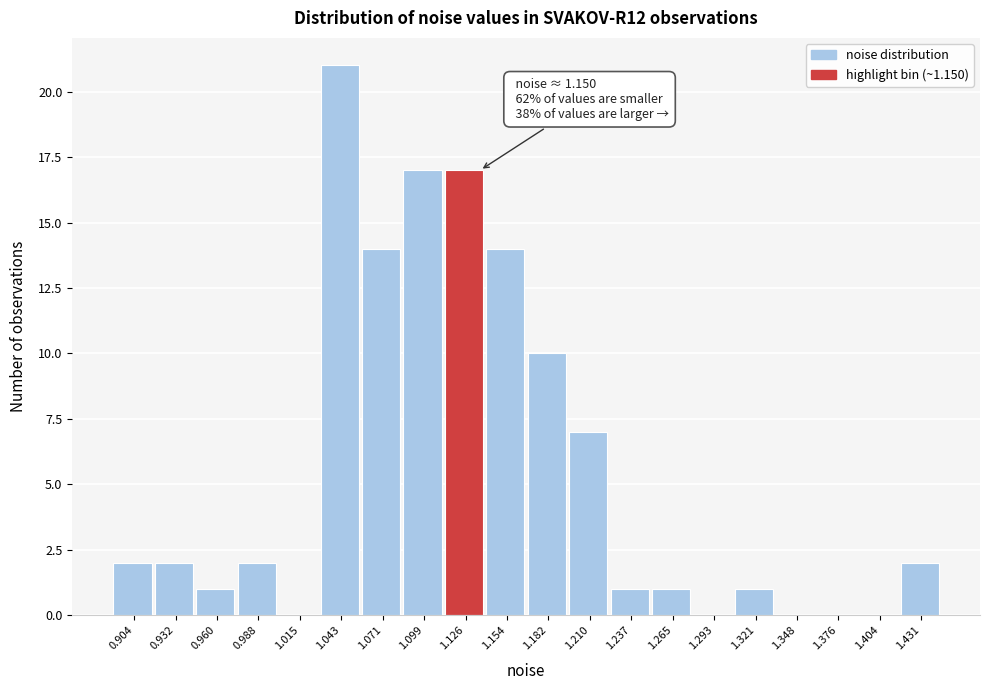

Reading right to left, what are all the values shown in this chart?

1.431=2	1.404=0	1.376=0	1.348=0	1.321=1	1.293=0	1.265=1	1.237=1	1.210=7	1.182=10	1.154=14	1.126=17	1.099=17	1.071=14	1.043=21	1.015=0	0.988=2	0.960=1	0.932=2	0.904=2